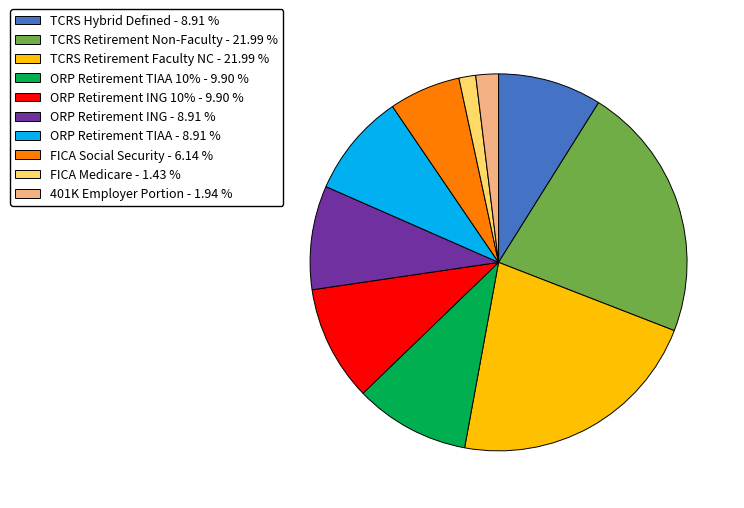

Does any single category account for the majority?

No